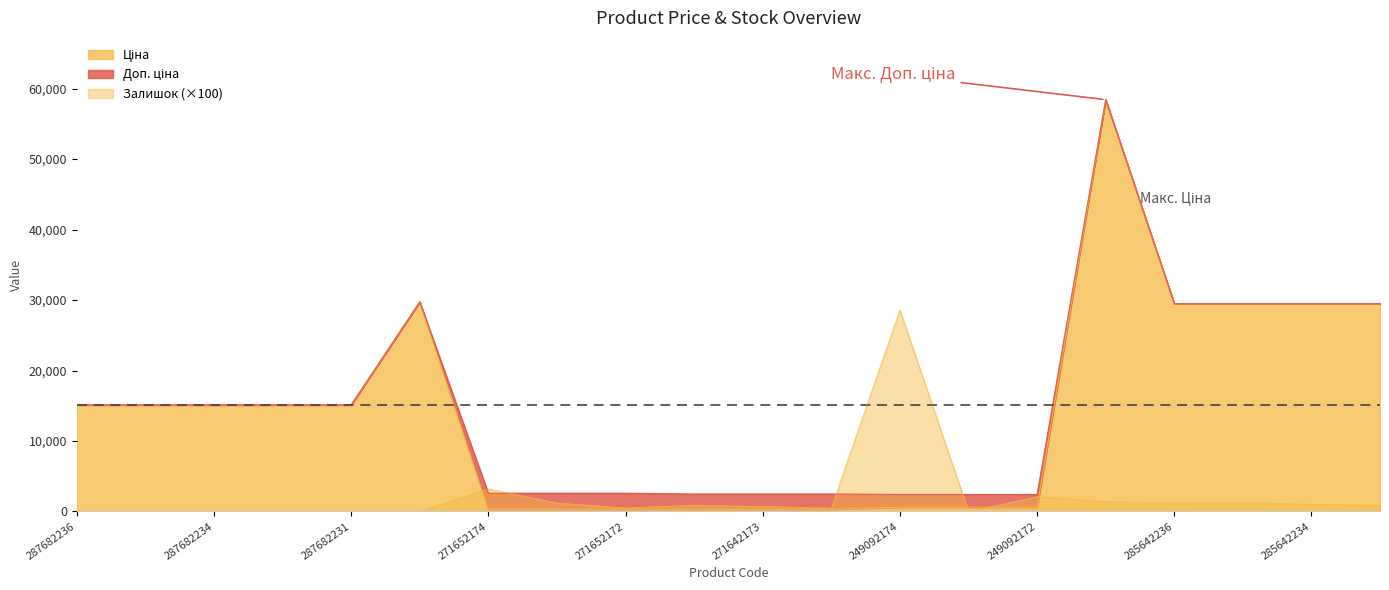

True or false: Доп. ціна and Ціна cross at least once.

False